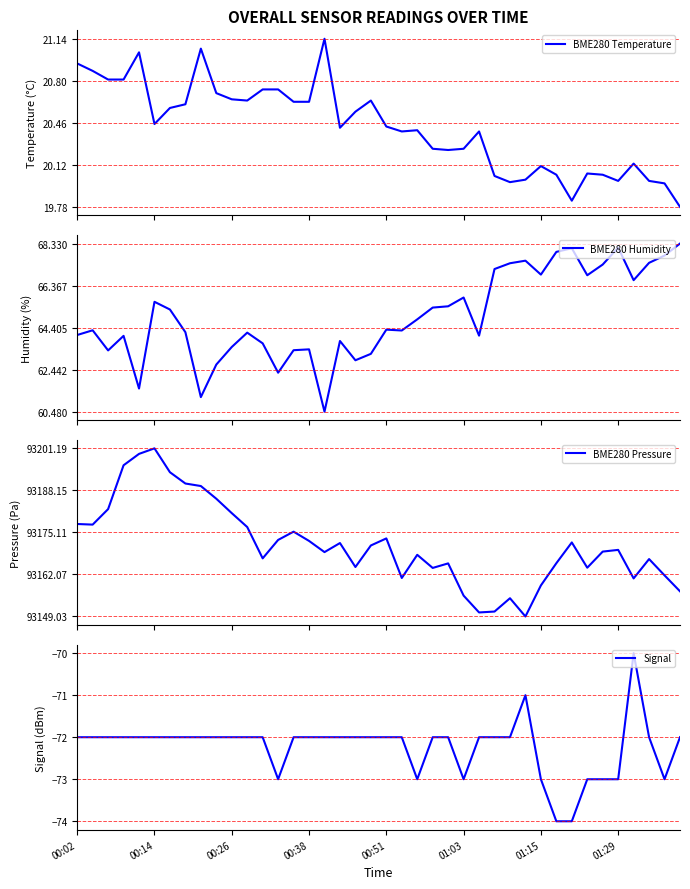

What is the minimum value for BME280 Humidity?

60.5